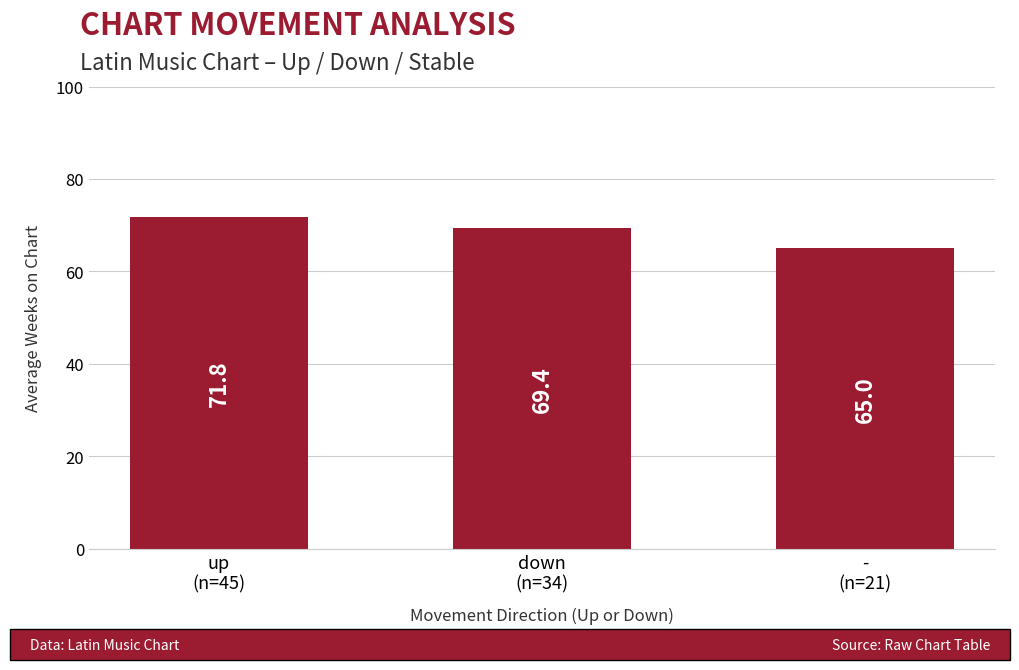

At which label is the value closest to 68?

down
(n=34)